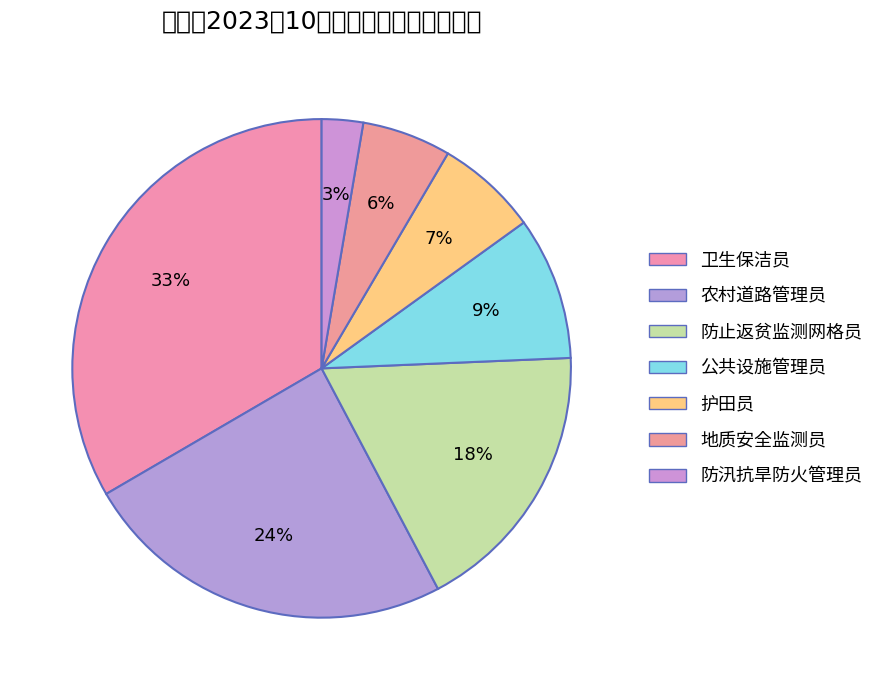

To the nearest percent, what percentage of the pie is 地质安全监测员?

6%